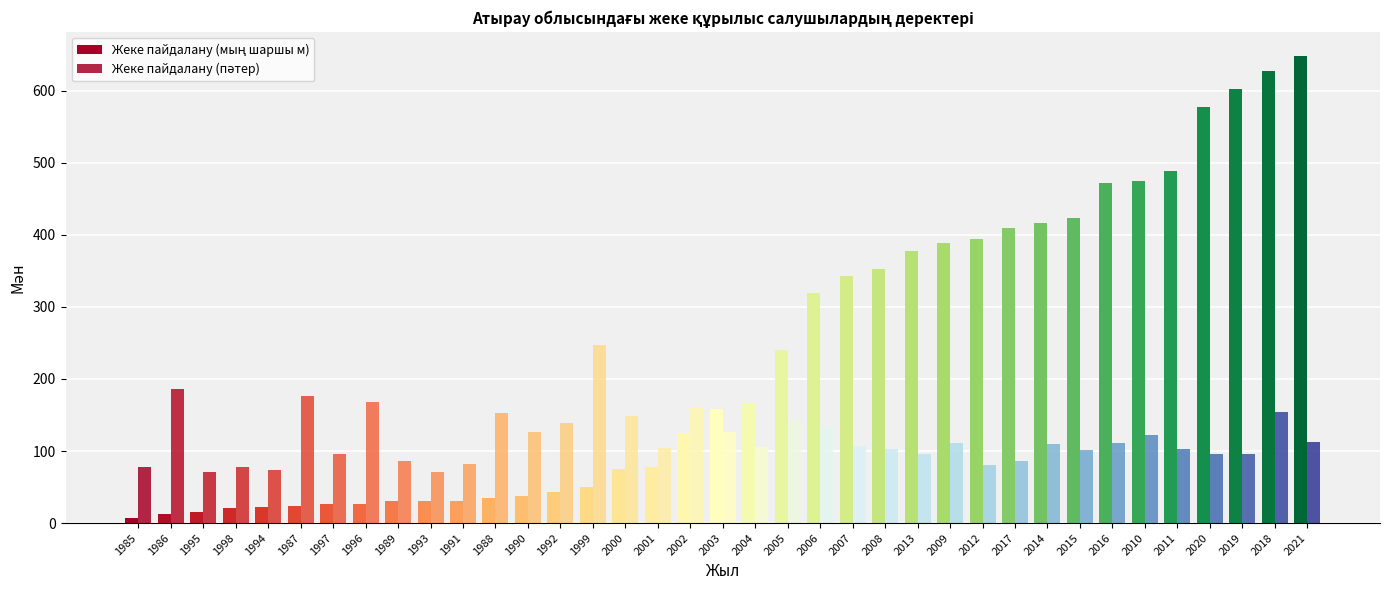

Is it true that Жеке пайдалану (мың шаршы м) equals 628.0 at 2018?

True